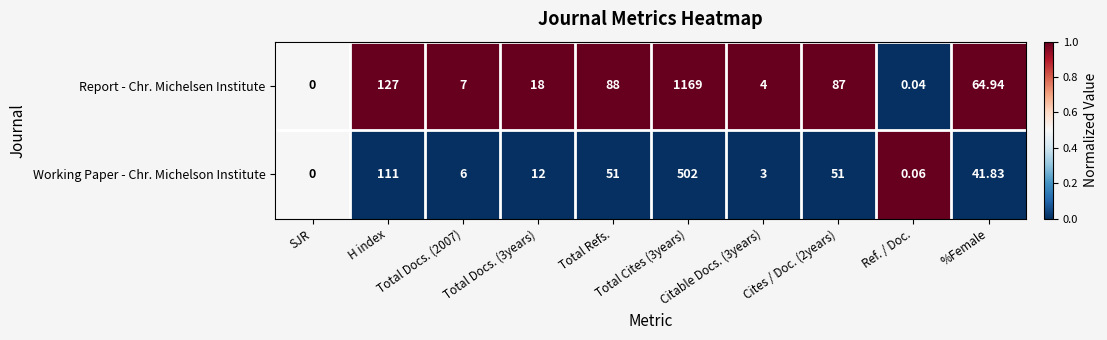

Which series has the widest spread of values?

Report - Chr. Michelsen Institute